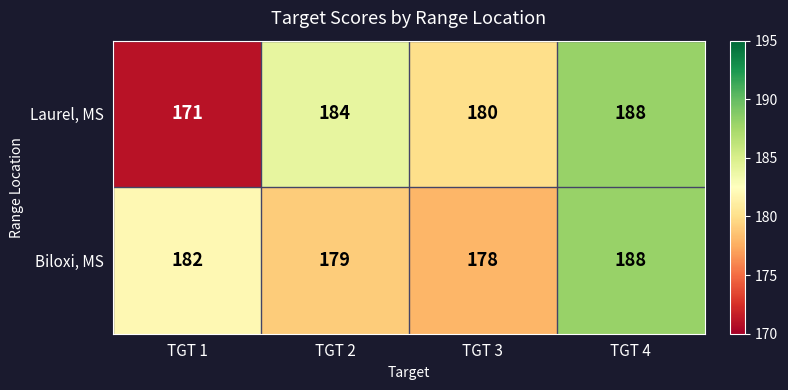

The value of Biloxi, MS at TGT 1 is 279. True or false?

False